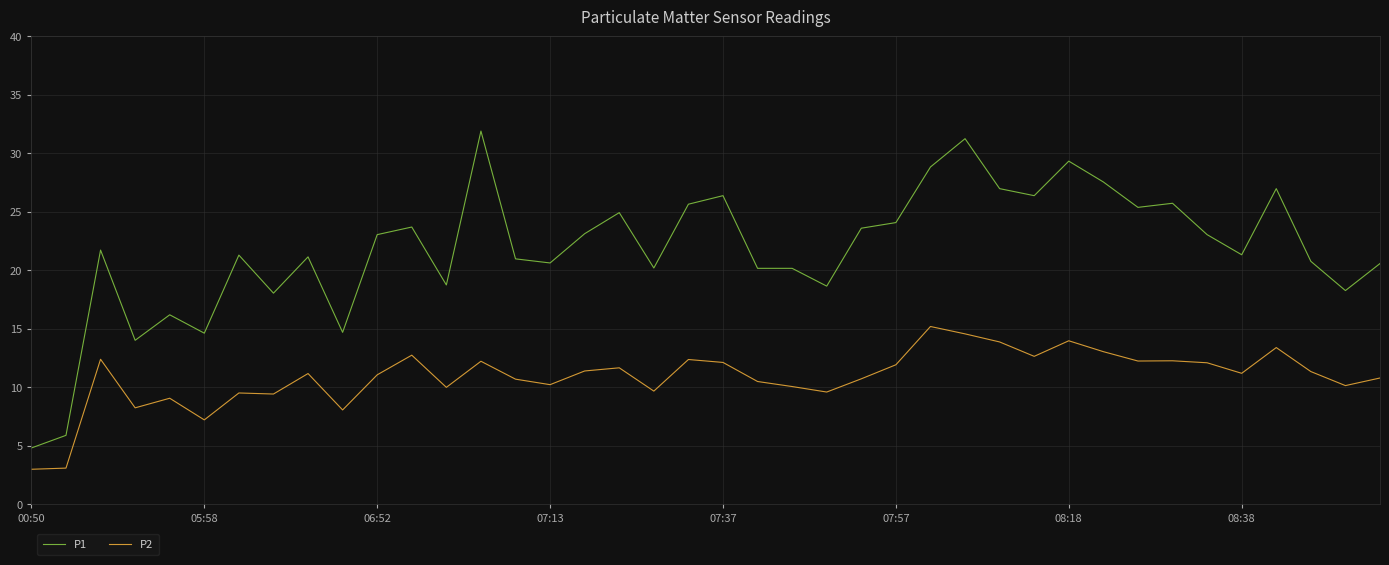

What are all the series names shown in the legend?

P1, P2